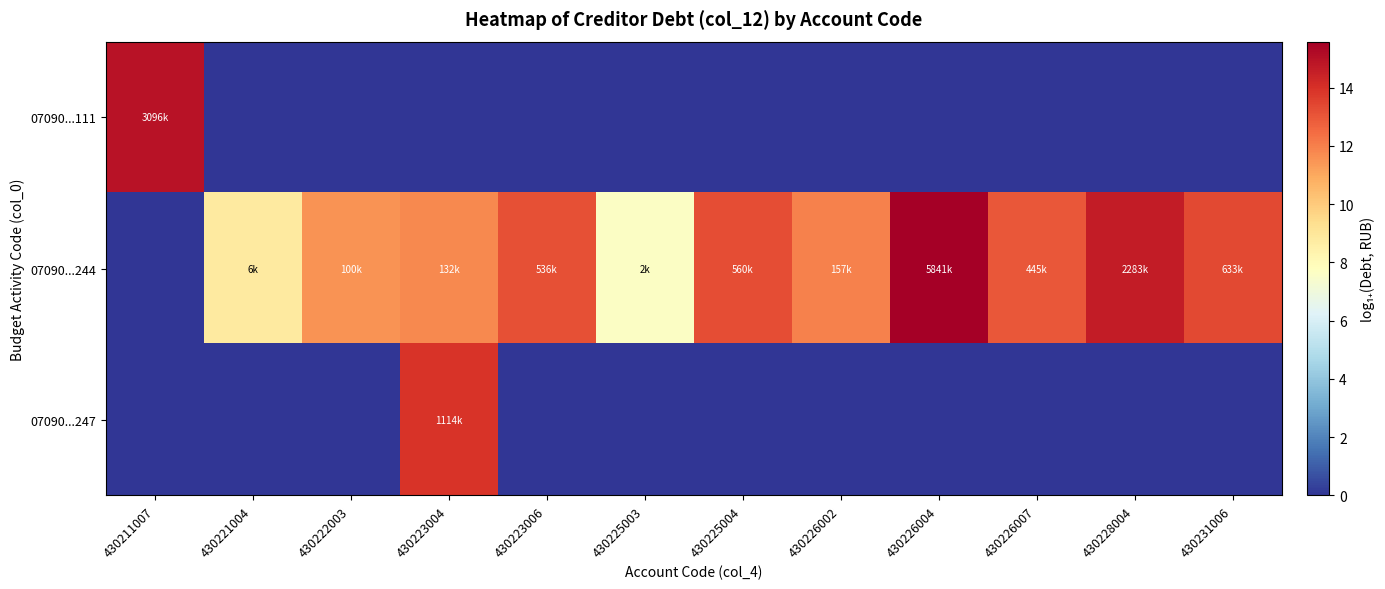

At how many categories does at least one series exceed 10?

10